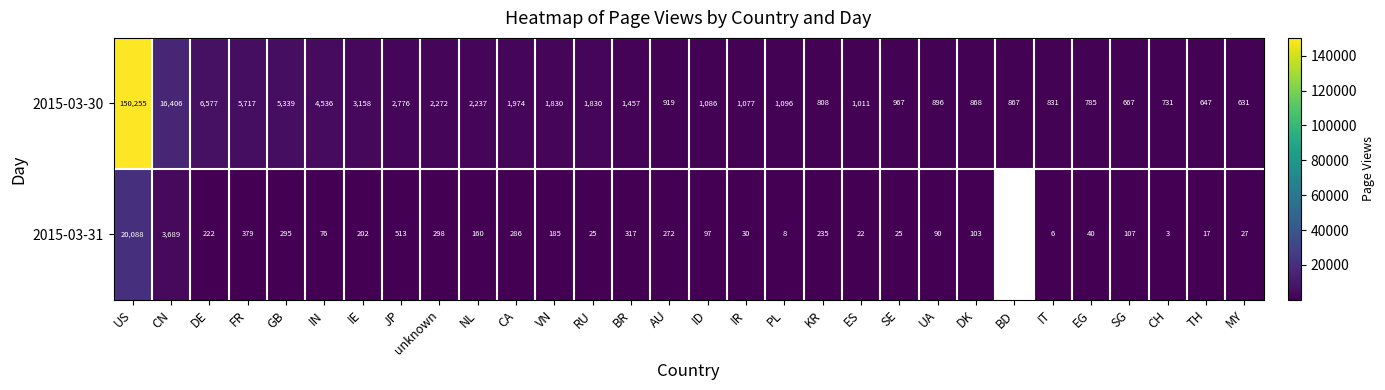

Which category has the highest value in the 2015-03-30 series?

US